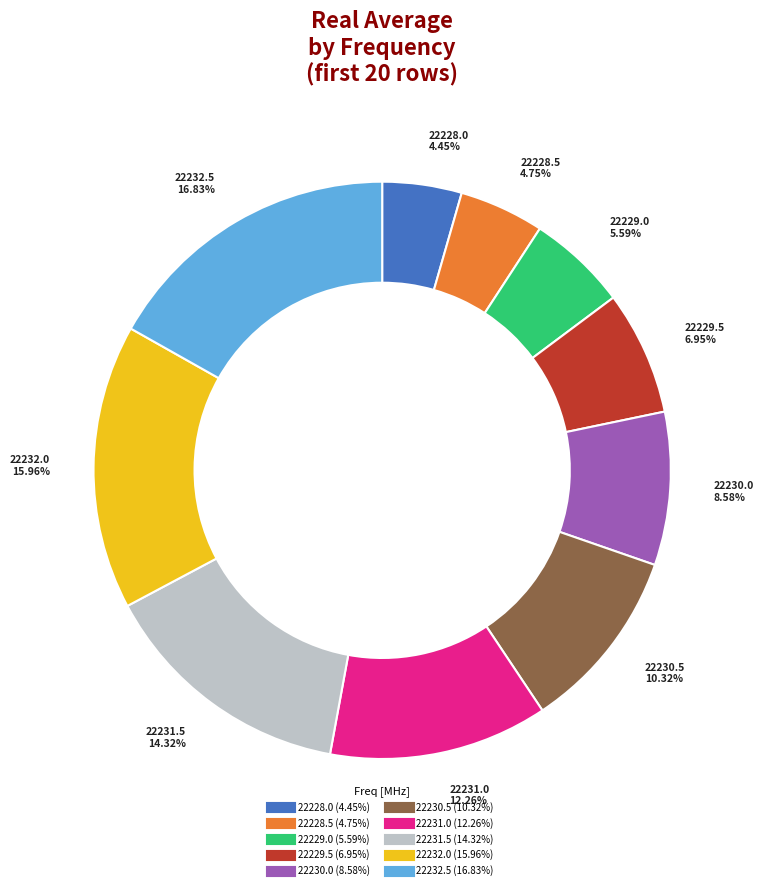

Does any single category account for the majority?

No